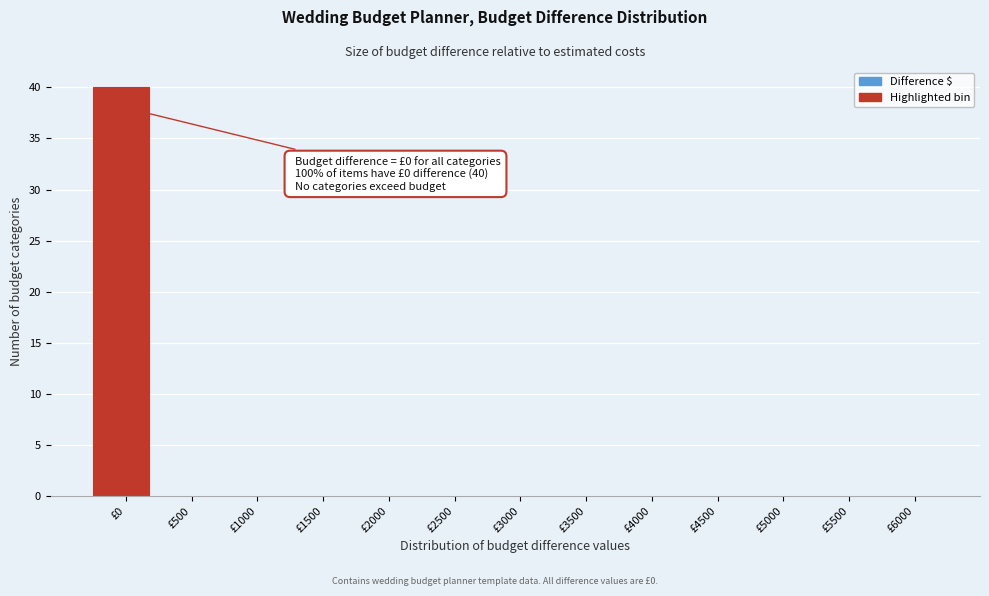

Reading right to left, transcribe all the data shown in this chart.

£6000=0	£5500=0	£5000=0	£4500=0	£4000=0	£3500=0	£3000=0	£2500=0	£2000=0	£1500=0	£1000=0	£500=0	£0=40